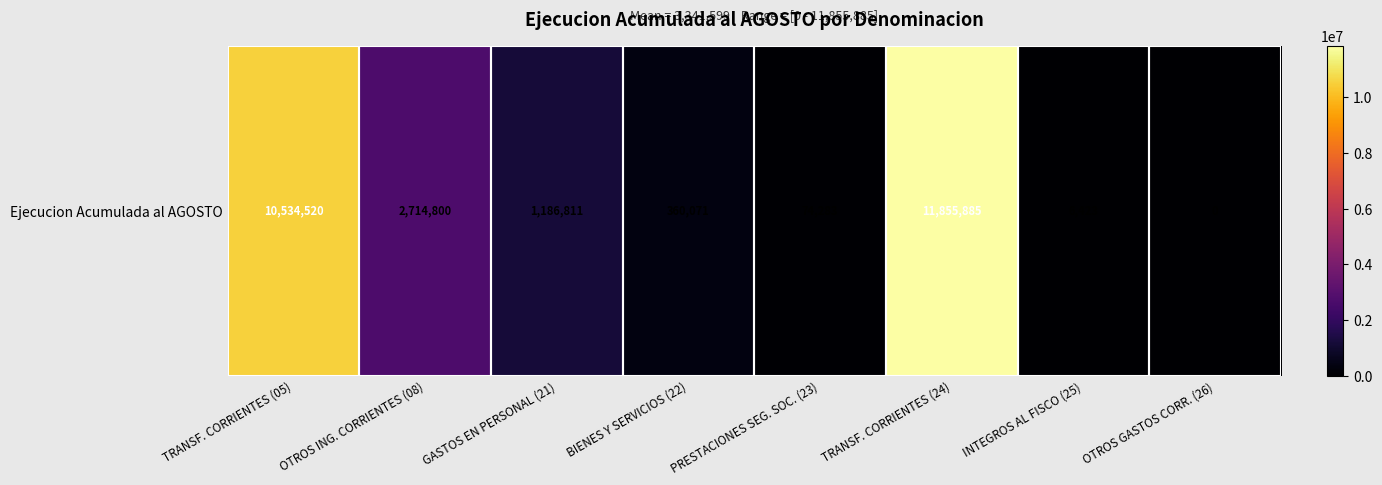

Which category has the lowest value across all series?

OTROS GASTOS CORR. (26)